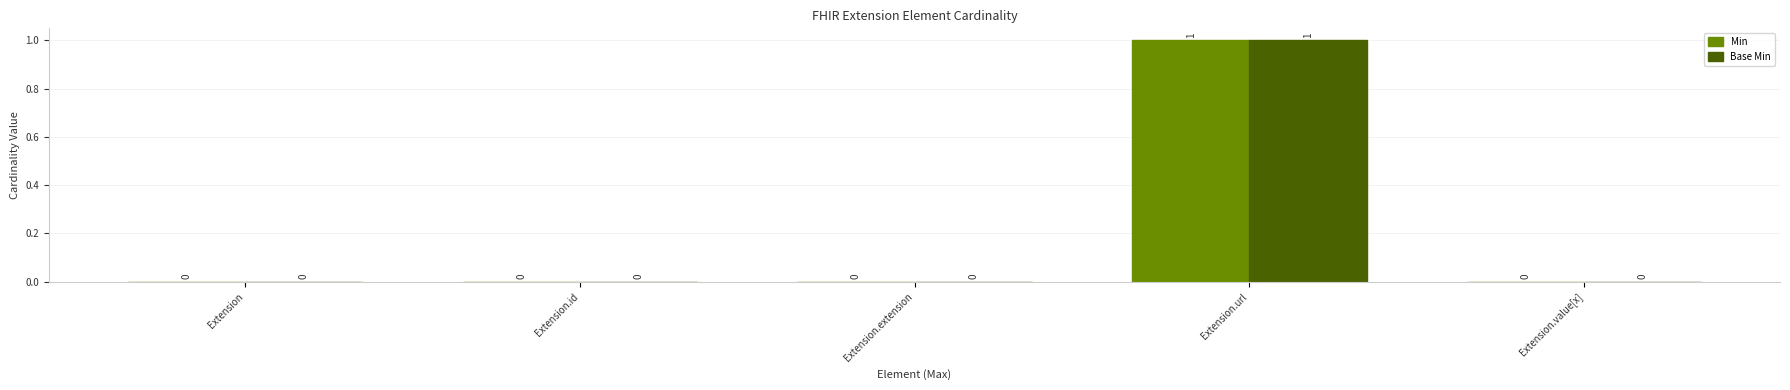

Which category has the highest value across all series?

Extension.url